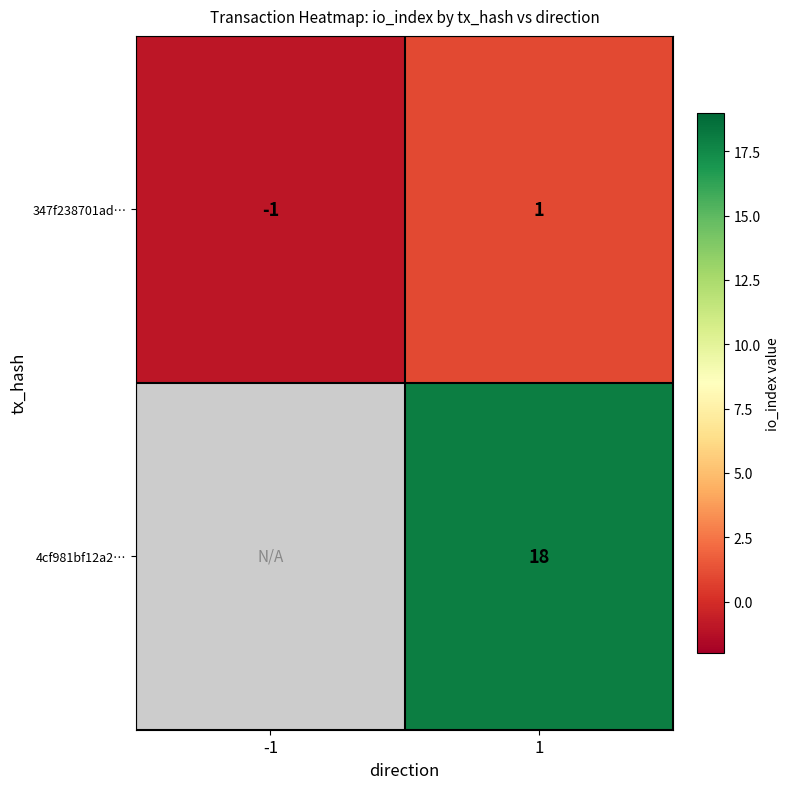

The 347f238701ad… series shows 1 at 1. True or false?

True